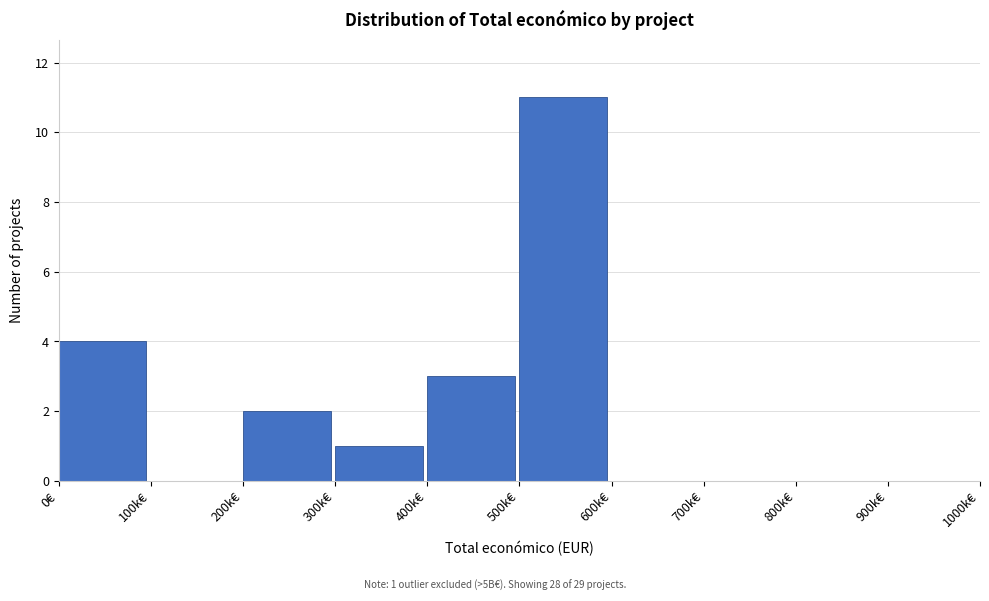

Reading right to left, extract all data points from this chart.

900k€=0	800k€=0	700k€=0	600k€=0	500k€=11	400k€=3	300k€=1	200k€=2	100k€=0	0€=4